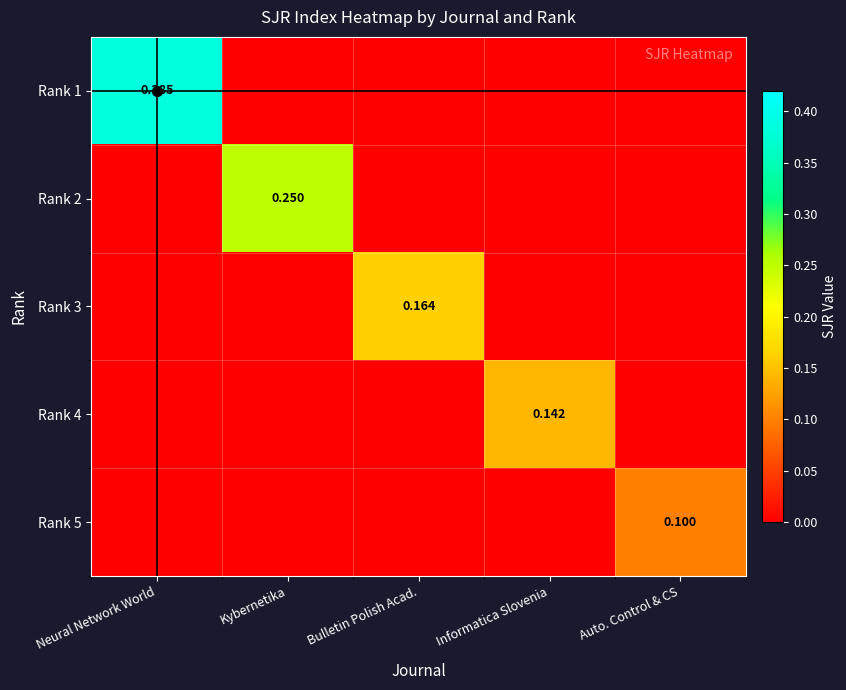

Is it true that Rank 3 equals 0.0 at Neural Network World?

True